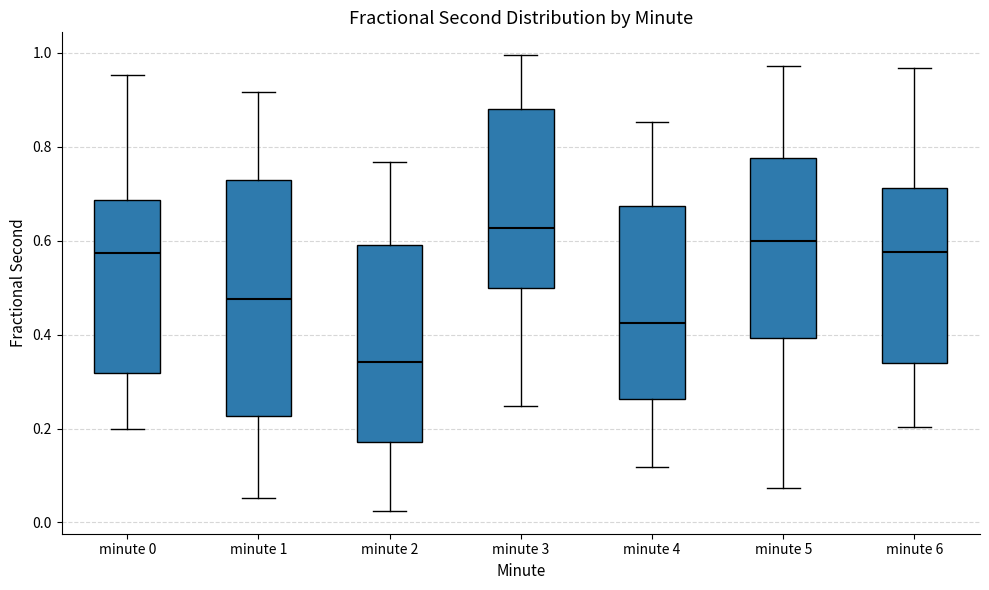

Which box has the highest median line?

minute 3